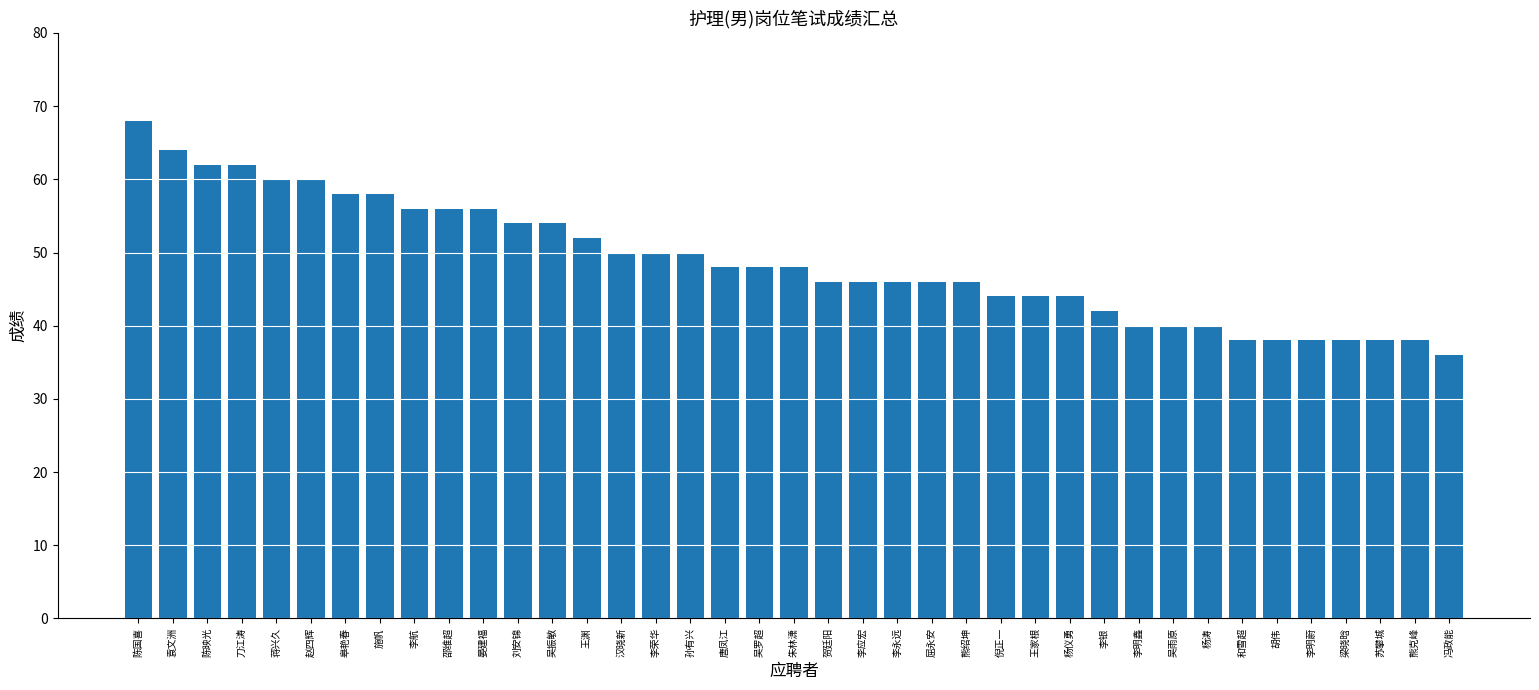

The chart shows a value of 58 at 皋艳春. True or false?

True